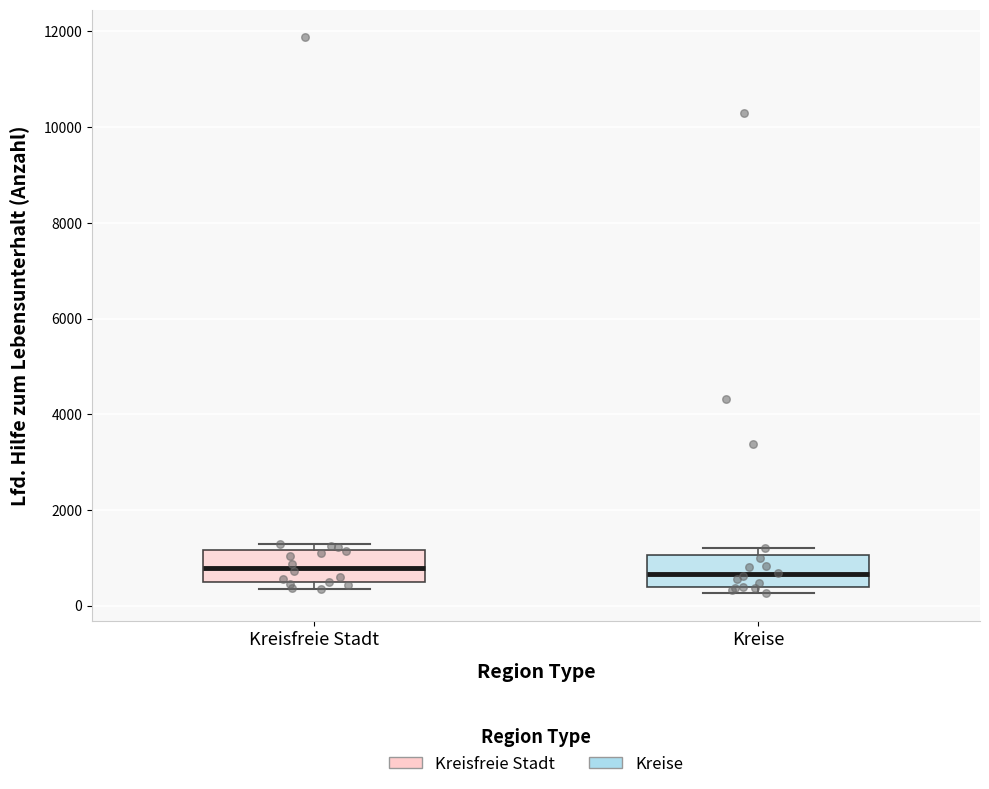

Where is the upper edge of the box for Kreise on the y-axis? The values are not printed on the chart, so give them approximately, as read against the axis.

1000